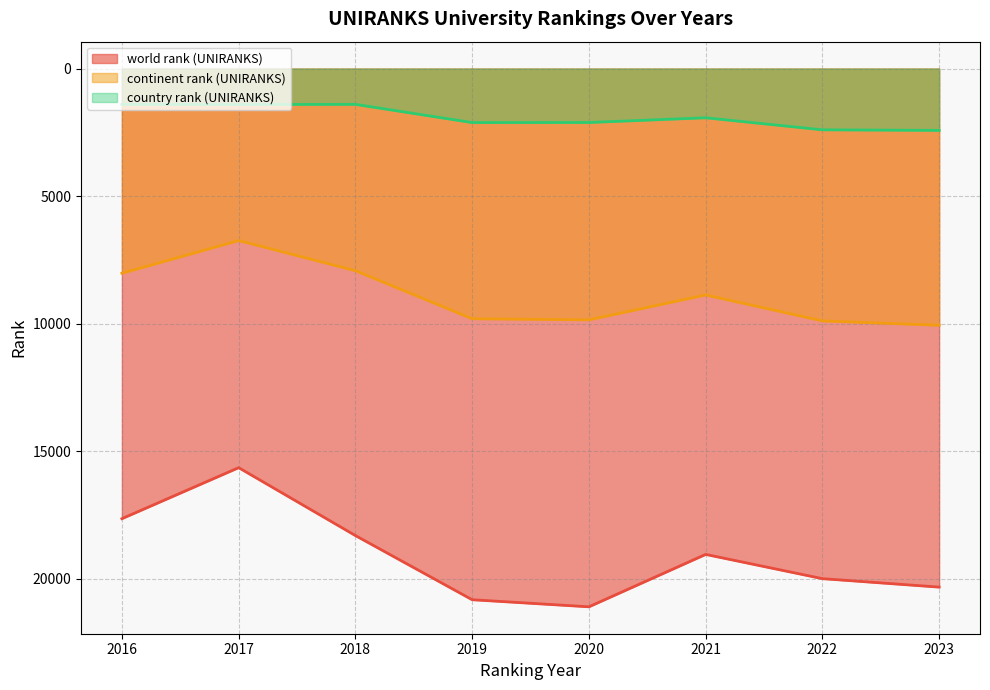

Between 2016 and 2018, which is larger?

2018